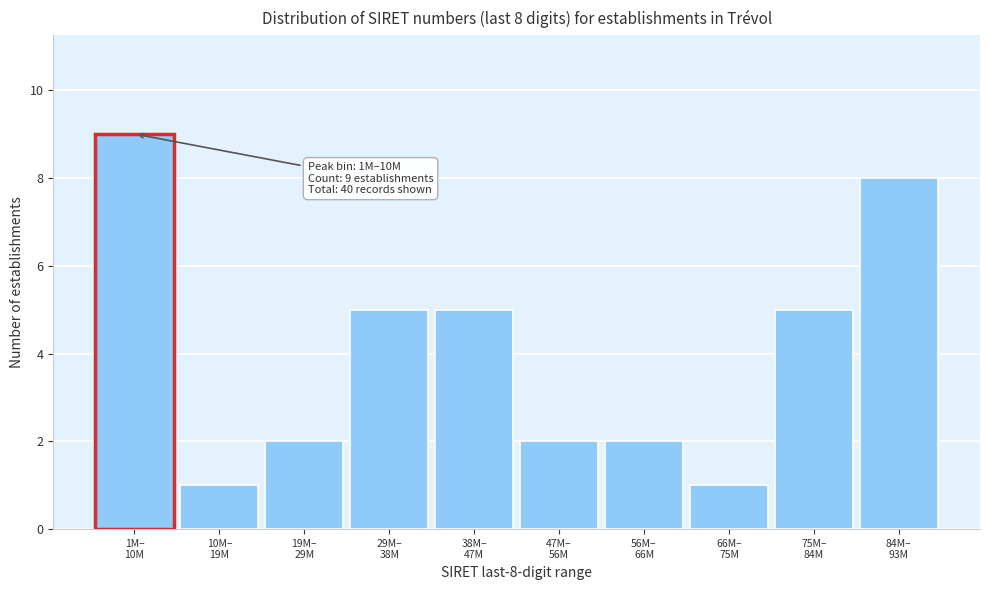

Reading right to left, extract all data points from this chart.

8	5	1	2	2	5	5	2	1